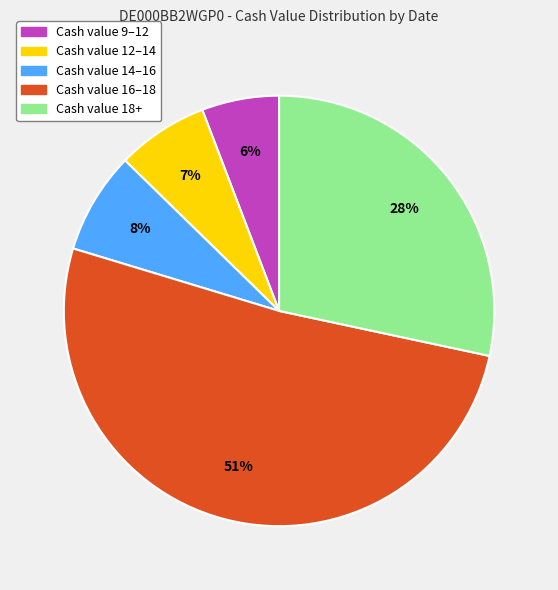

Is there a majority slice in this chart?

Yes